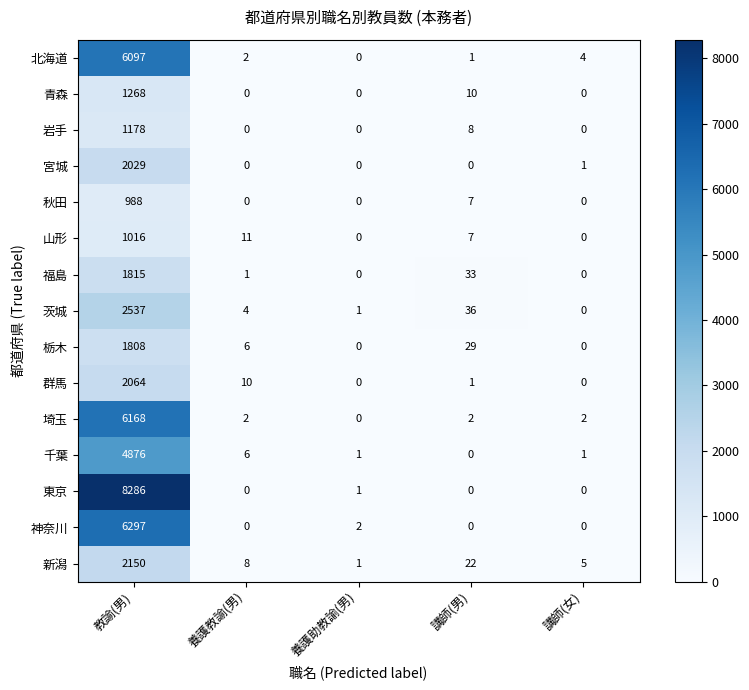

What is the sum of all 栃木 values?

1843